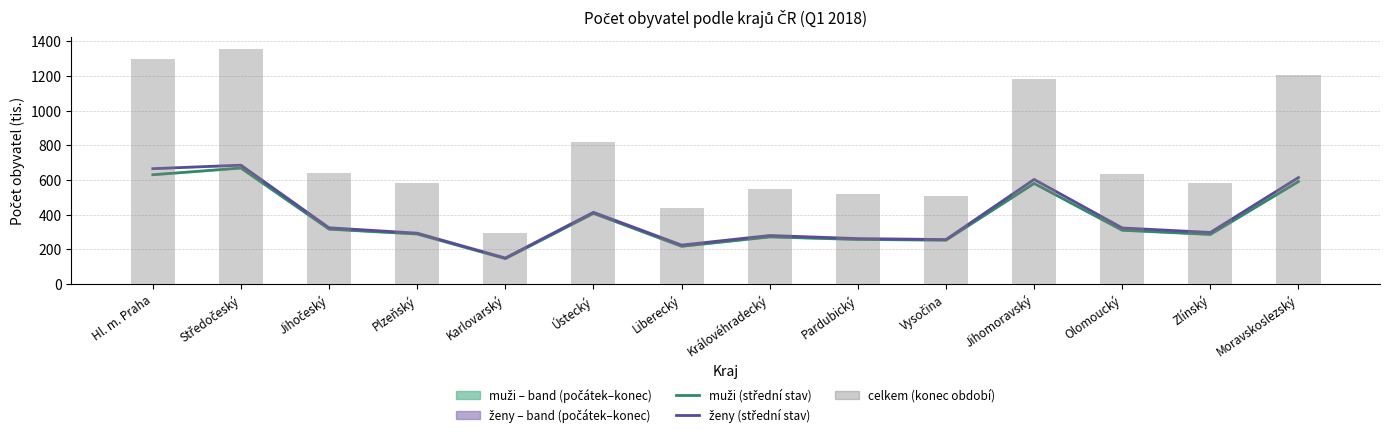

Between Středočeský and Ústecký, which is larger?

Středočeský